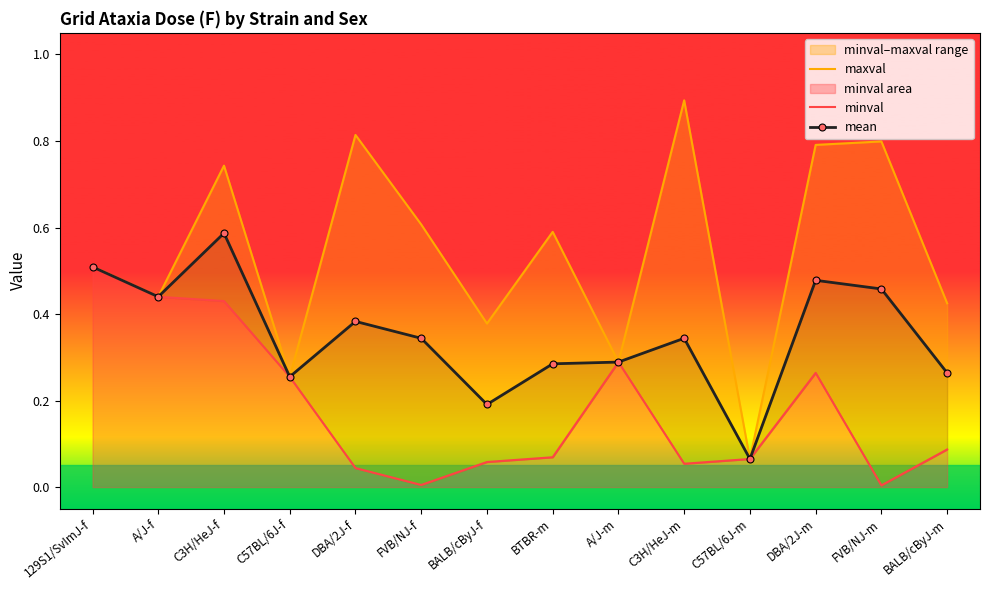

The maxval series shows 0.4 at A/J-f. True or false?

True